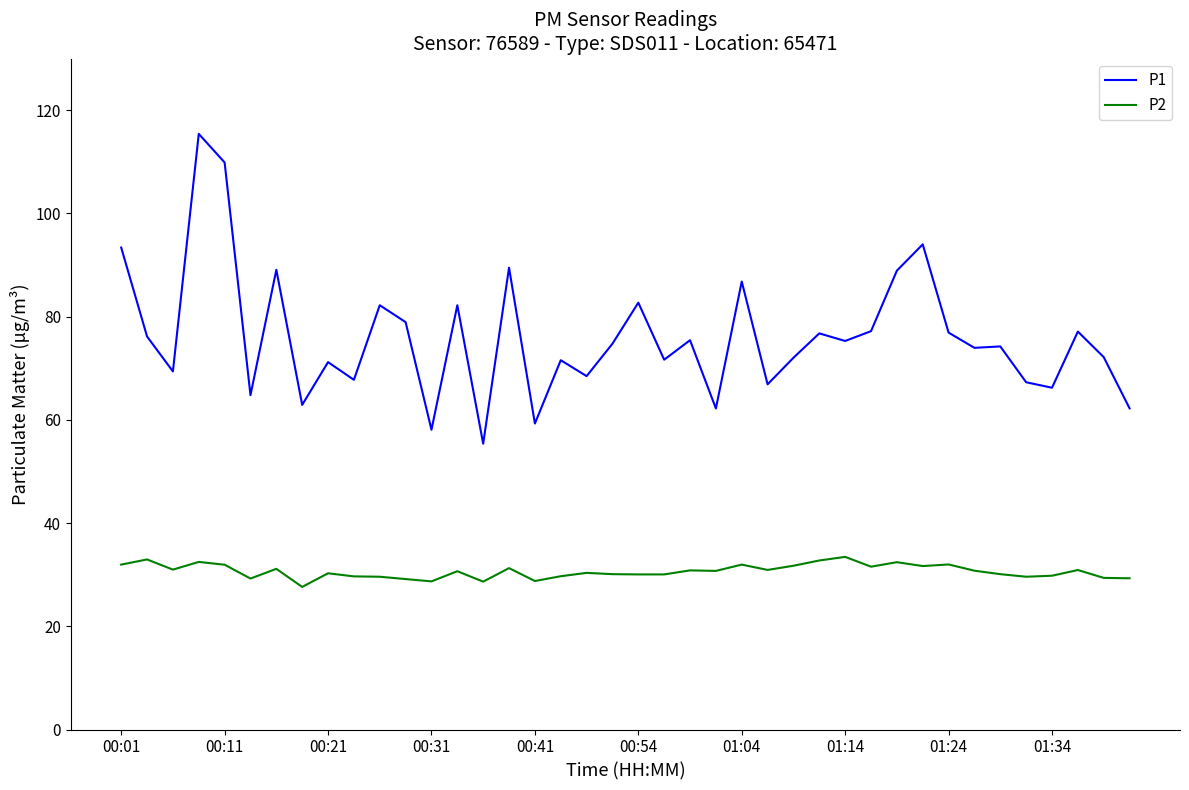

True or false: P2 has more than 1 interior local peaks.

True